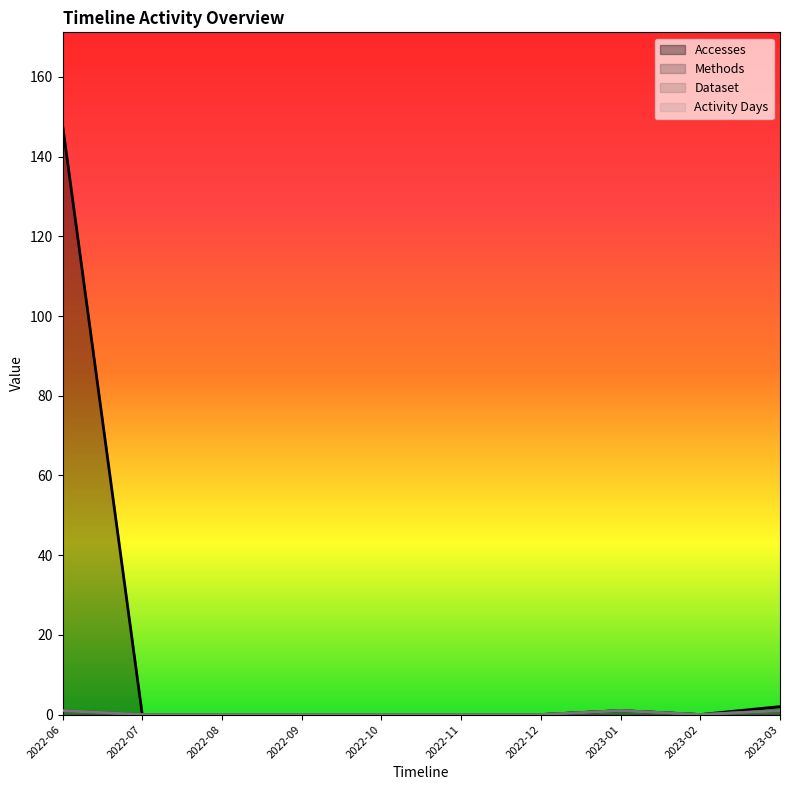

True or false: Methods and Accesses cross at least once.

False